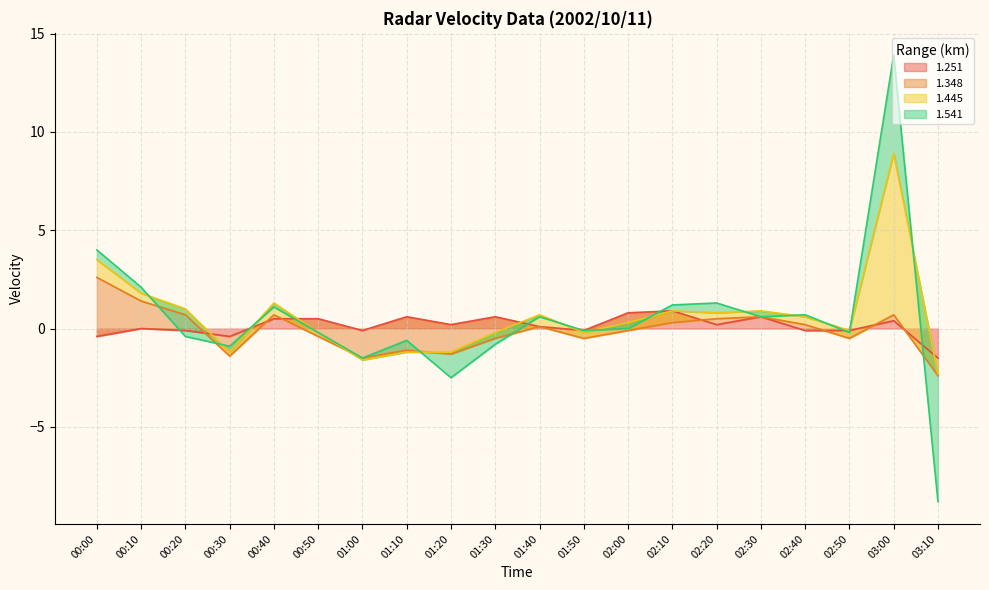

How many times do 1.251 and 1.348 cross each other?

6